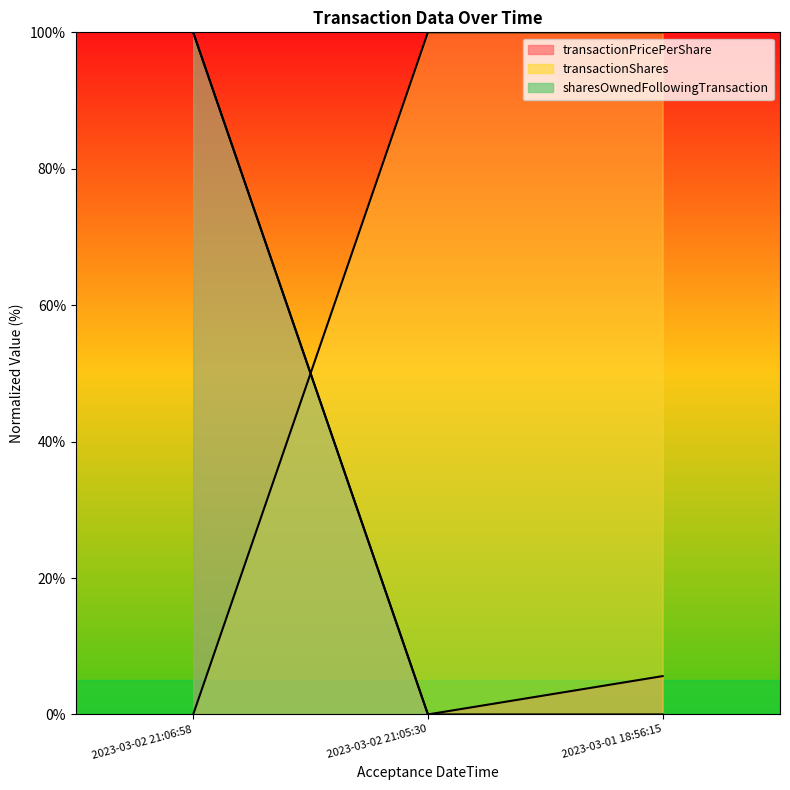

Does the chart display data point markers on the line(s)?

No